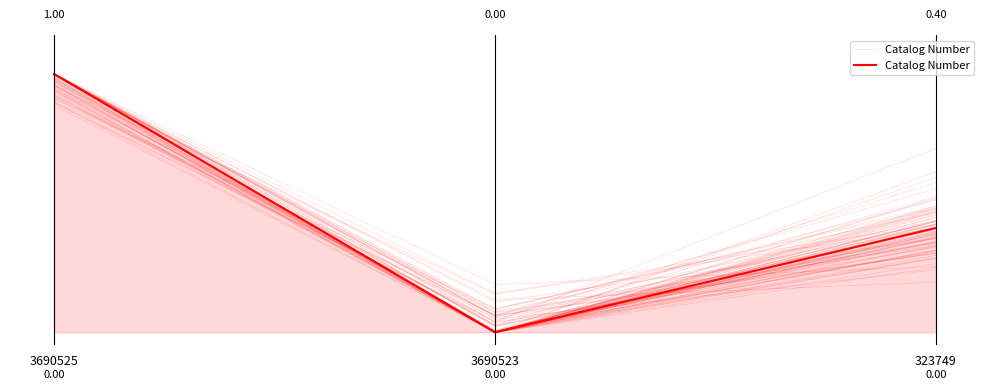

Rank the categories by value from lowest to highest.

3690523, 323749, 3690525